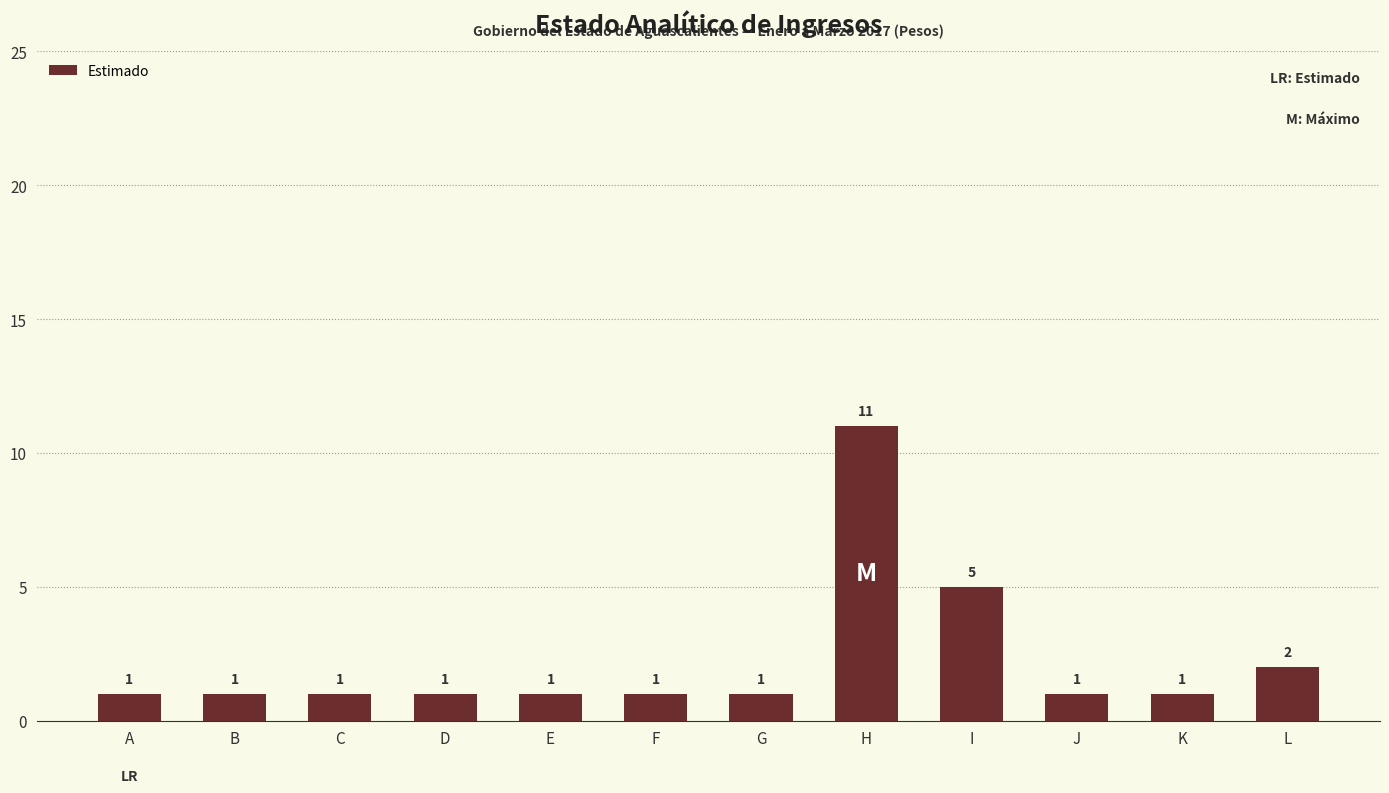

Reading right to left, list all the values displayed in this chart.

2	1	1	5	11	1	1	1	1	1	1	1